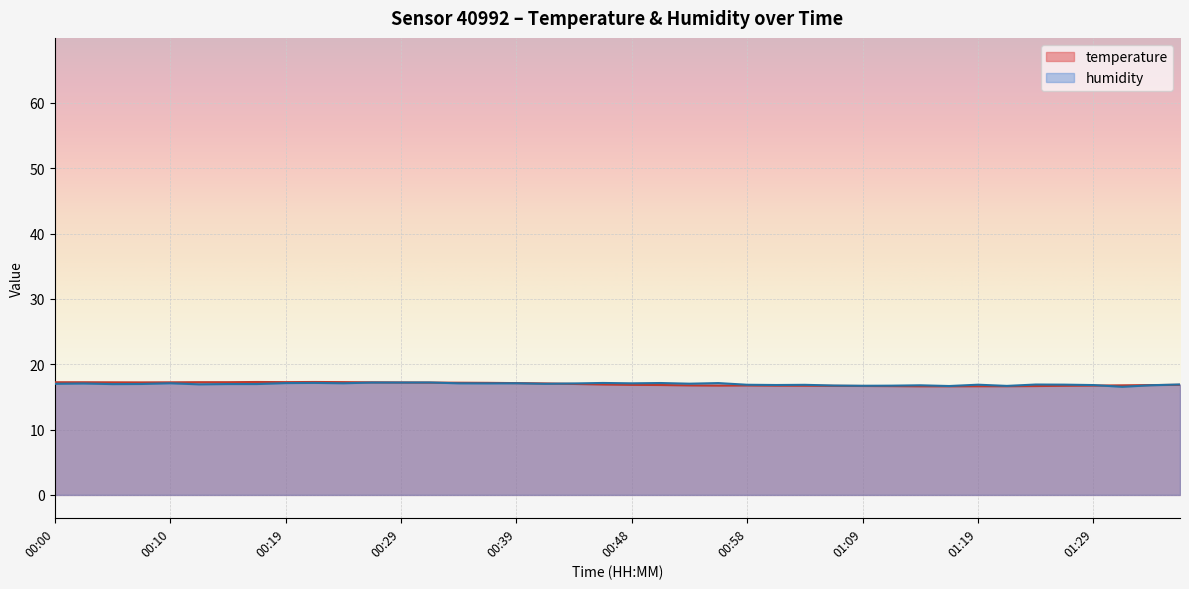

What is the minimum value shown in the chart?

16.5